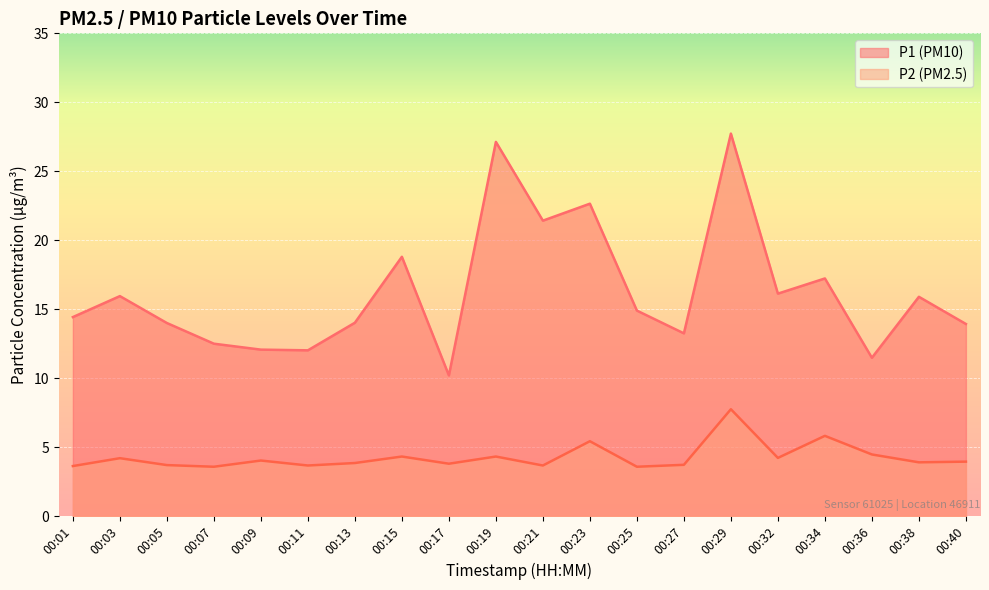

Between 00:40 and 00:03, which is larger?

00:03